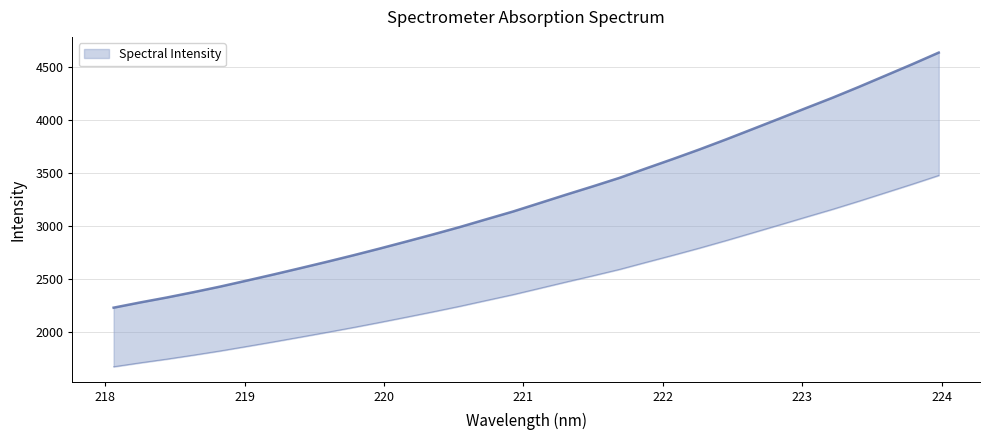

What is the change in value from 218.0596 to 219.0156?

+255.6